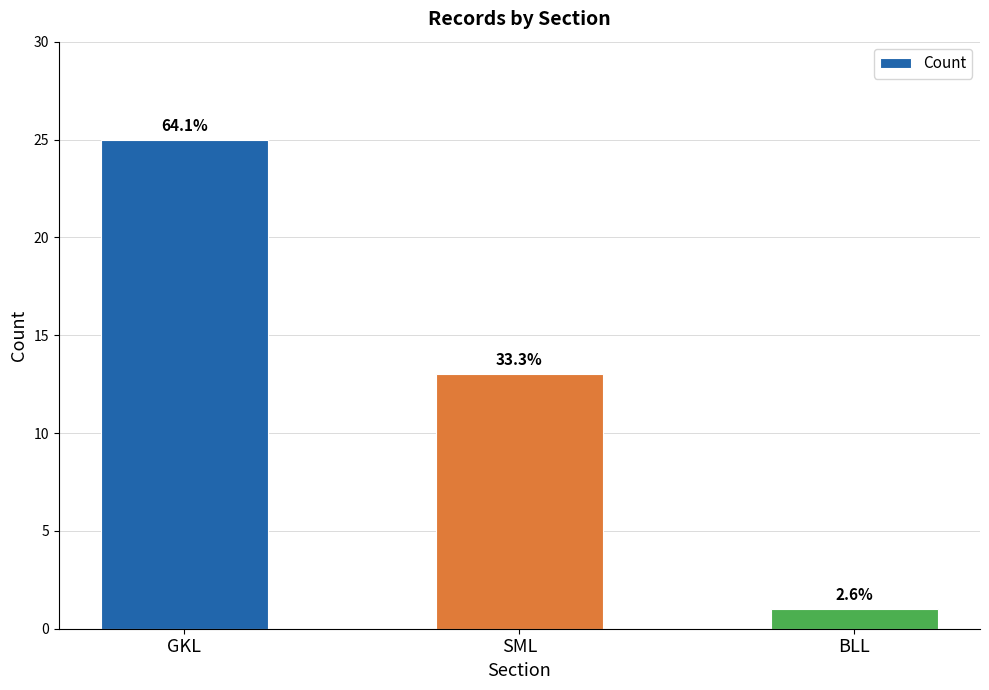

Are the bars grouped side by side (vs. stacked)?

No